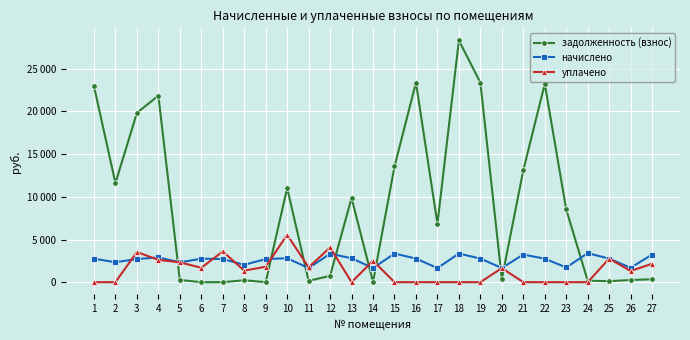

What are all the series names shown in the legend?

задолженность (взнос), начислено, уплачено